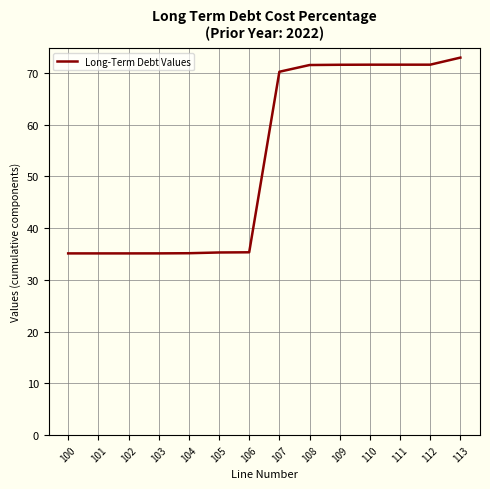

What is the average value?

53.4